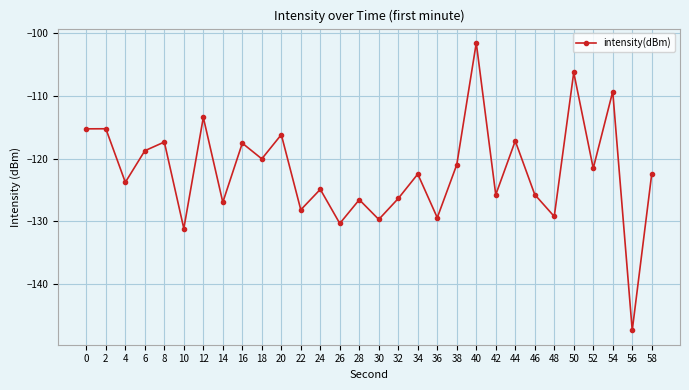

The value at 20 is -49.8. True or false?

False